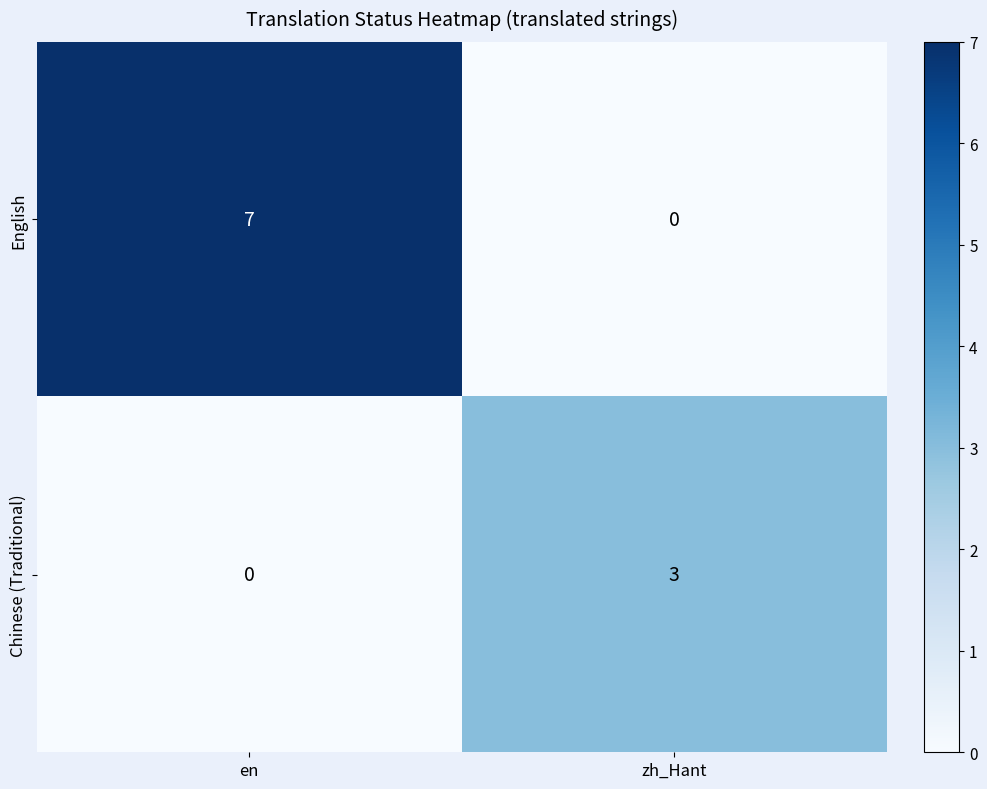

What is the highest value of the English series?

7